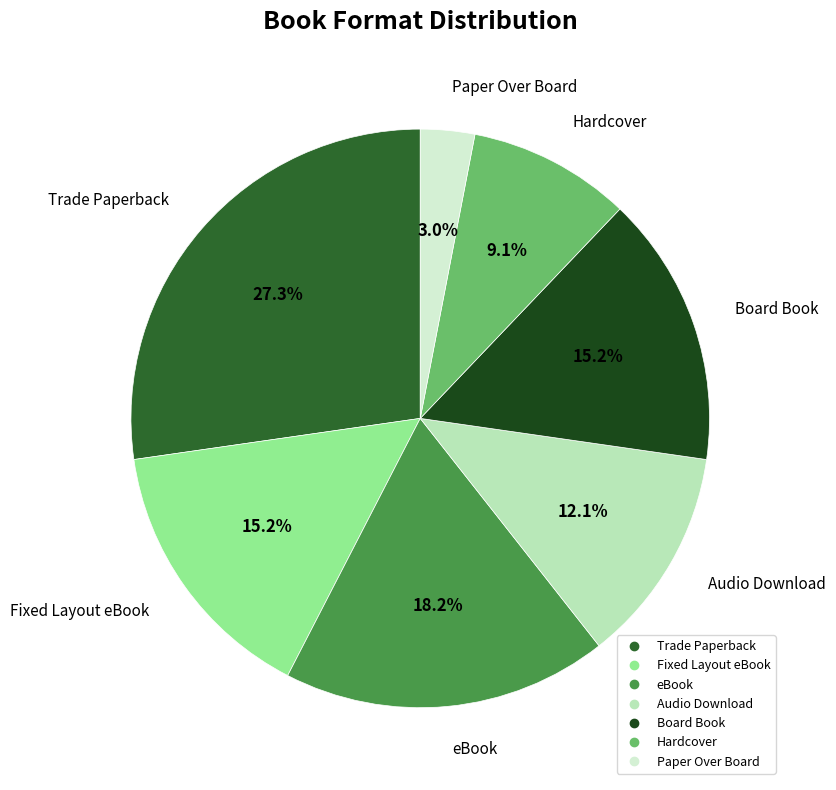

True or false: Paper Over Board accounts for 3% of the total.

True